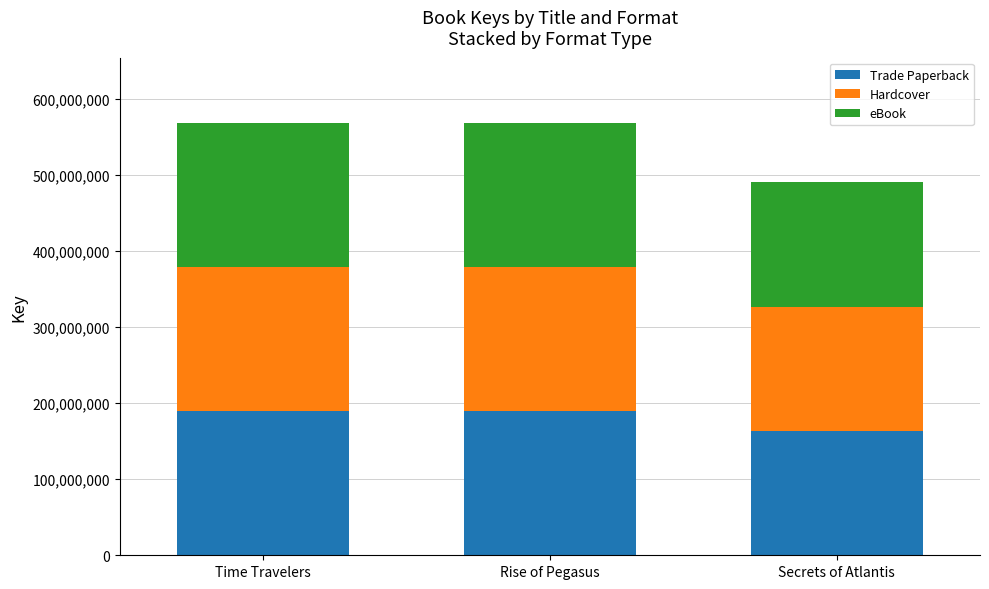

Does the chart contain stacked bars?

Yes